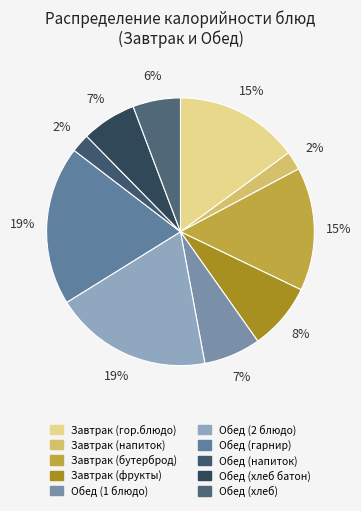

To the nearest percent, what is the combined percentage of Обед (2 блюдо) and Обед (гарнир)?

38%